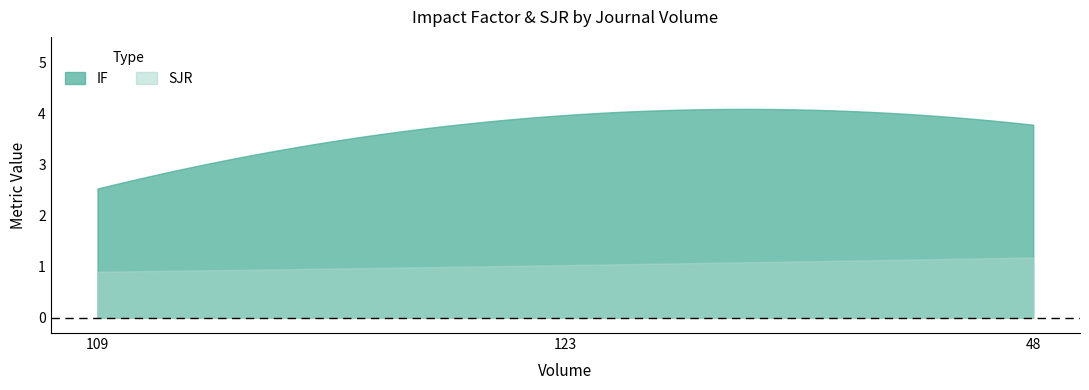

What is the difference between the second highest and minimum values in the IF series?

1.6